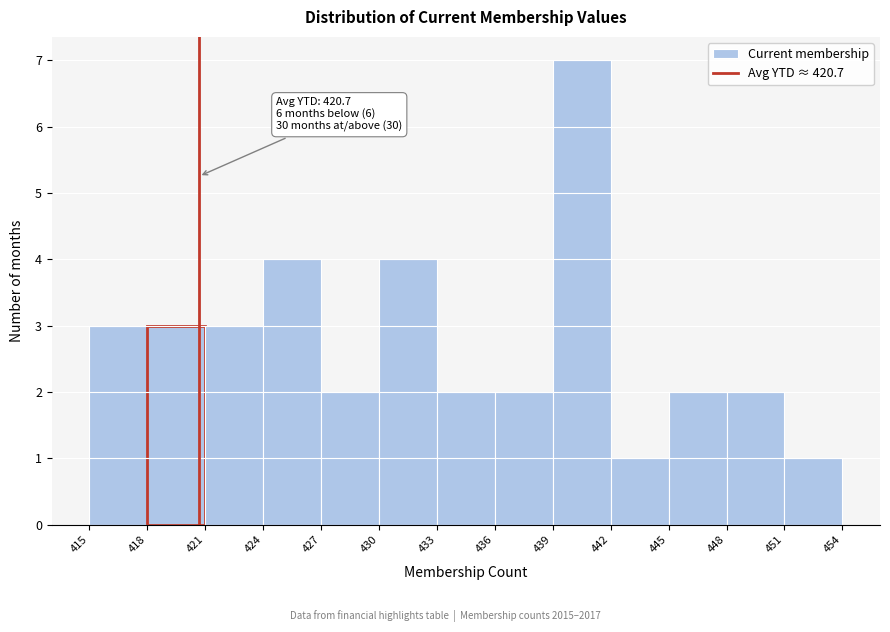

Which range on the x-axis has the tallest bar?

439 to 442